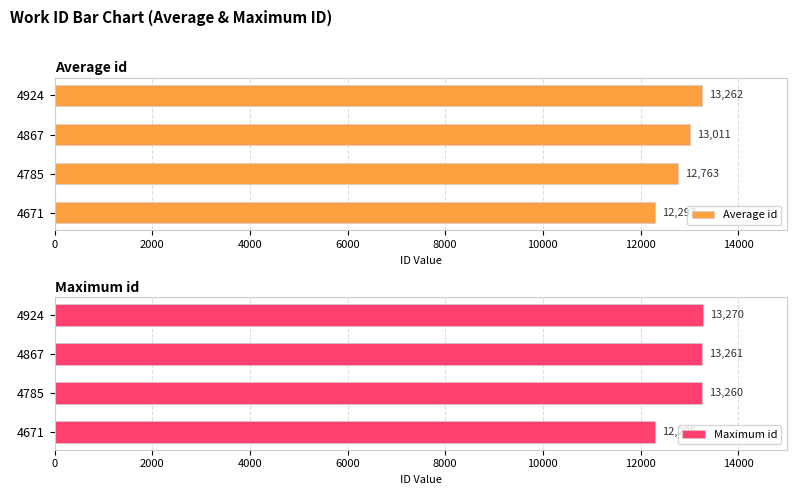

Read the Average id value at 4785, to the nearest 100.

12800